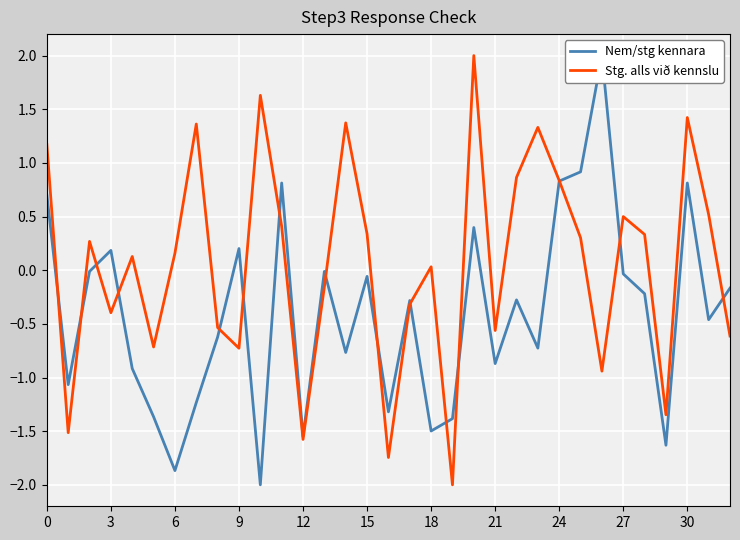

What is the minimum value for Stg. alls við kennslu?

-2.0